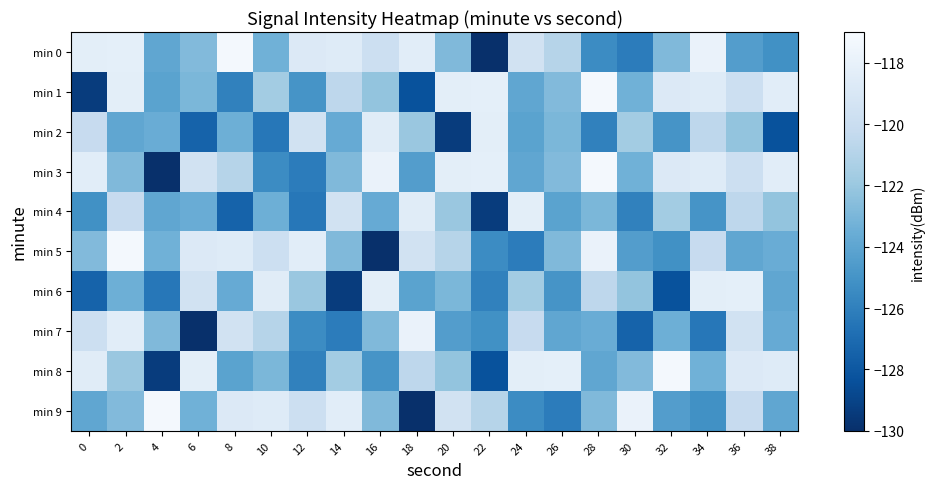

What is the maximum value shown in the chart?

-117.2